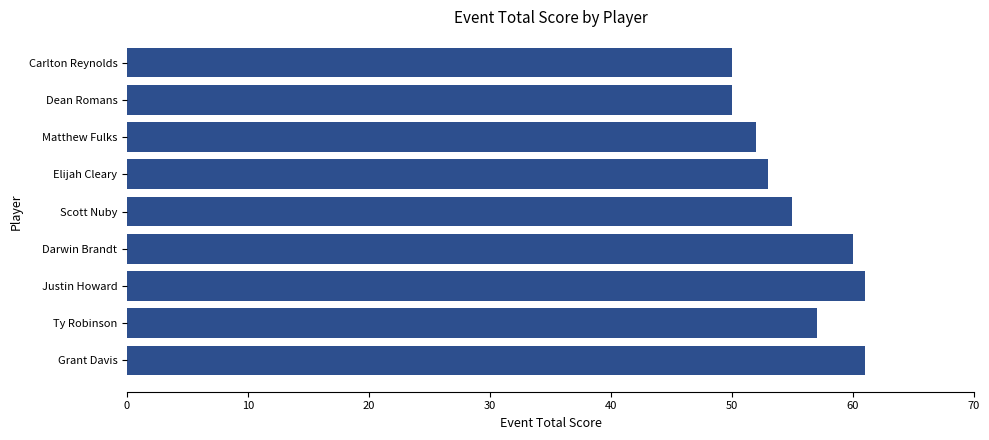

What is the label of the 9th bar from the bottom?

Carlton Reynolds